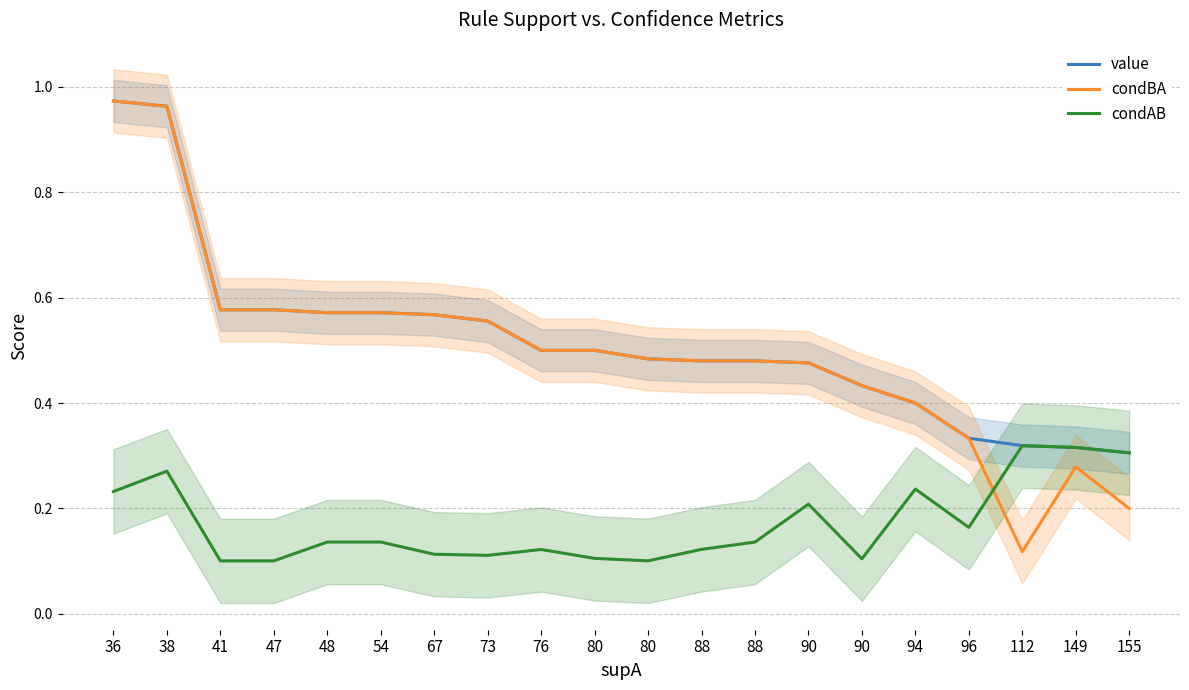

Reading left to right, transcribe all the data shown in this chart.

value: 36=1.0	38=1.0	41=0.6	47=0.6	48=0.6	54=0.6	67=0.6	73=0.6	76=0.5	80=0.5	80=0.5	88=0.5	88=0.5	90=0.5	90=0.4	94=0.4	96=0.3	112=0.3	149=0.3	155=0.3
condBA: 36=1.0	38=1.0	41=0.6	47=0.6	48=0.6	54=0.6	67=0.6	73=0.6	76=0.5	80=0.5	80=0.5	88=0.5	88=0.5	90=0.5	90=0.4	94=0.4	96=0.3	112=0.1	149=0.3	155=0.2
condAB: 36=0.2	38=0.3	41=0.1	47=0.1	48=0.1	54=0.1	67=0.1	73=0.1	76=0.1	80=0.1	80=0.1	88=0.1	88=0.1	90=0.2	90=0.1	94=0.2	96=0.2	112=0.3	149=0.3	155=0.3